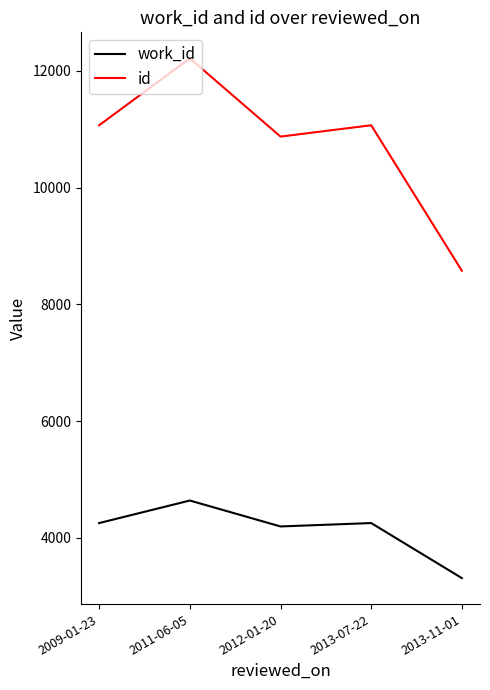

Which category has the highest value across all series?

2011-06-05